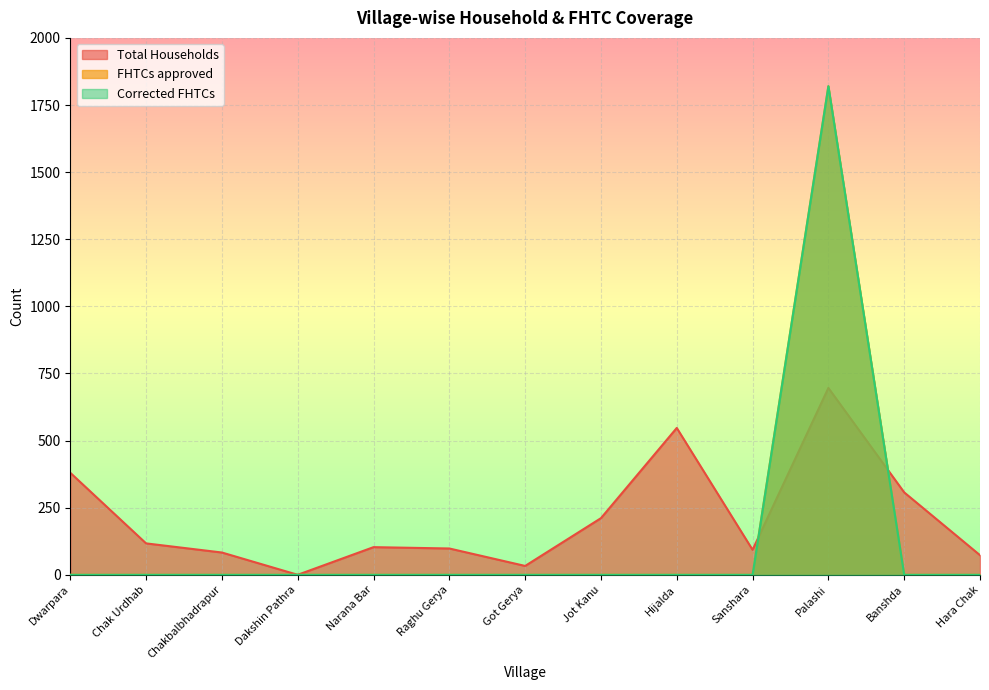

Is it true that Corrected FHTCs equals 1820 at Palashi?

True